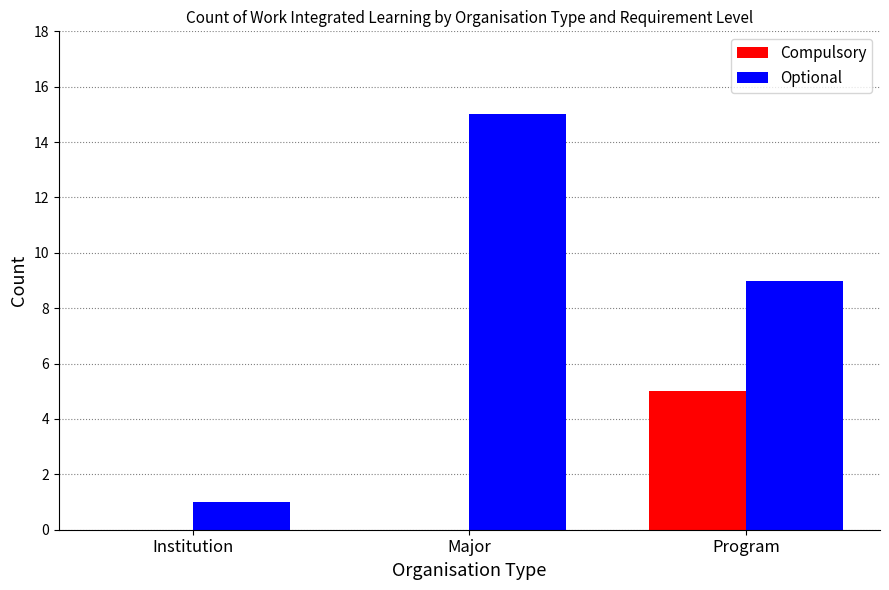

What is the highest value of the Optional series?

15